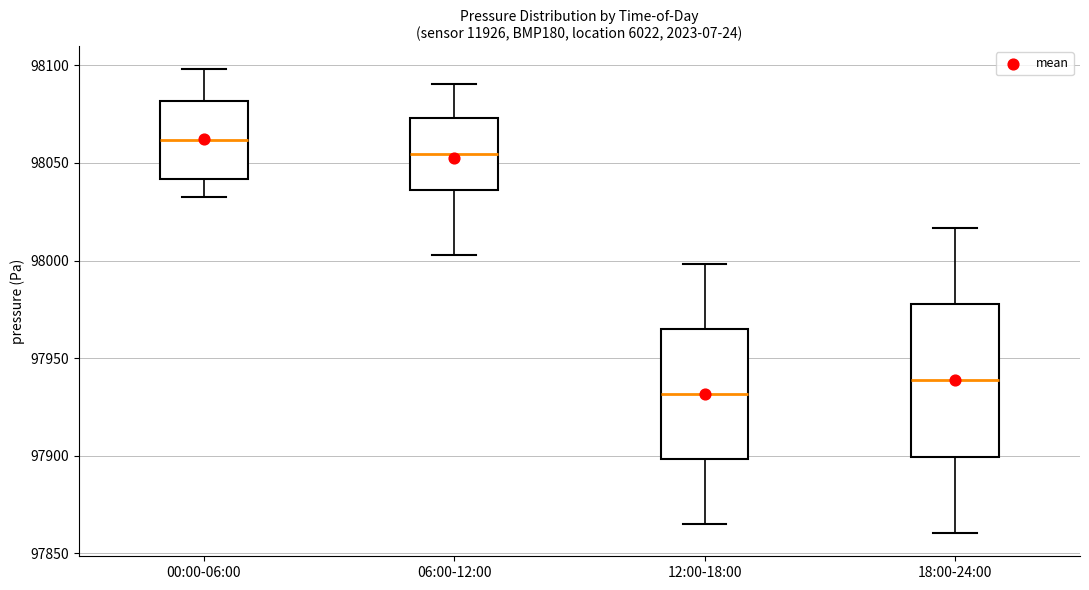

Which box's median line is the highest?

00:00-06:00